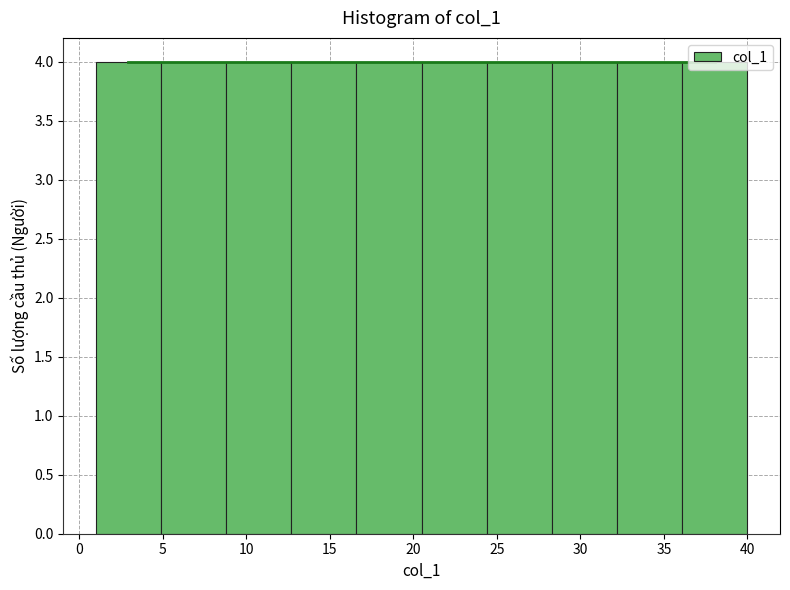

What is the height of the bar covering 12.7 to 16.6 on the x-axis? Neither the bar edges nor the heights are printed on the chart, so give them approximately, as read against the axes.

4